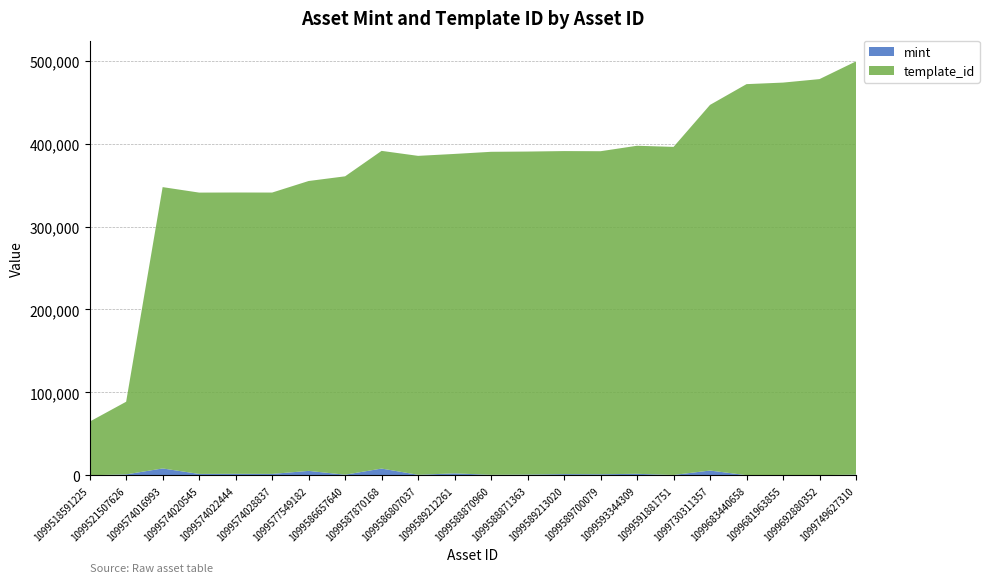

Reading left to right, extract all data points from this chart.

mint: 135	1178	8347	1731	1842	1754	5409	797	8212	702	2428	666	961	1537	1362	1870	501	5826	228	13	241	877
template_id: 64660	87604	339228	339229	339233	339248	349523	359784	383071	384541	385161	389482	389482	389482	389493	395565	395573	440886	471509	473581	477559	498304